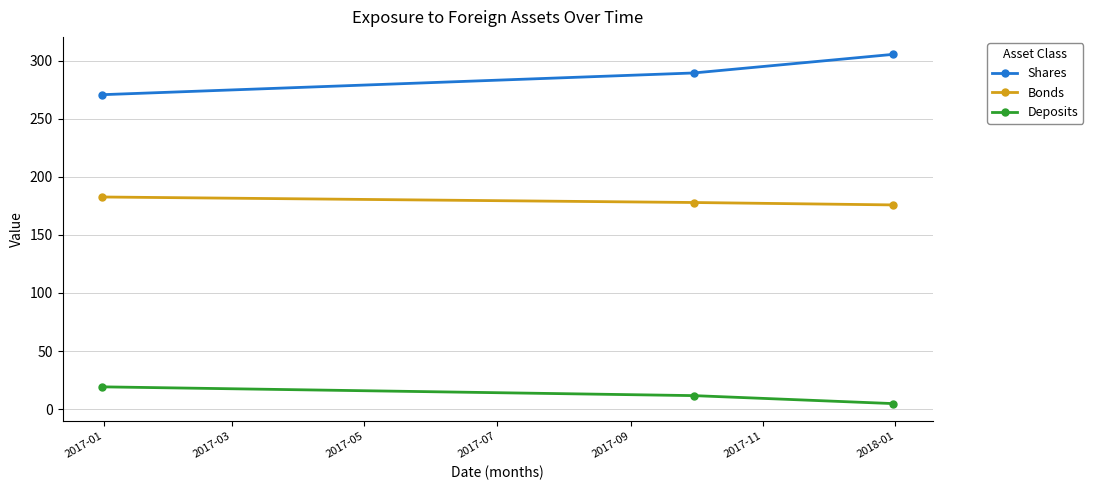

What is the highest value of the Shares series?

305.3